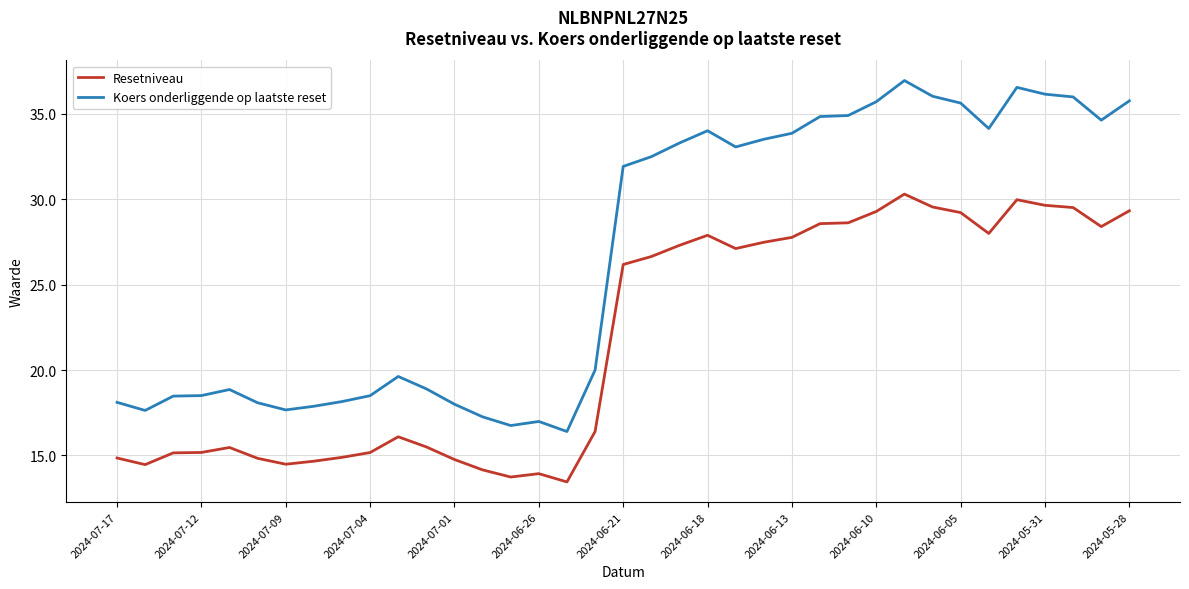

Which series has the largest range (max minus min)?

Koers onderliggende op laatste reset